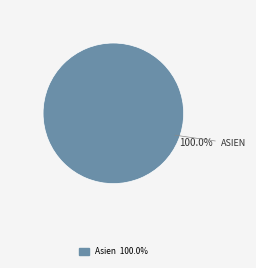

Is there any slice that represents more than half of the pie?

Yes